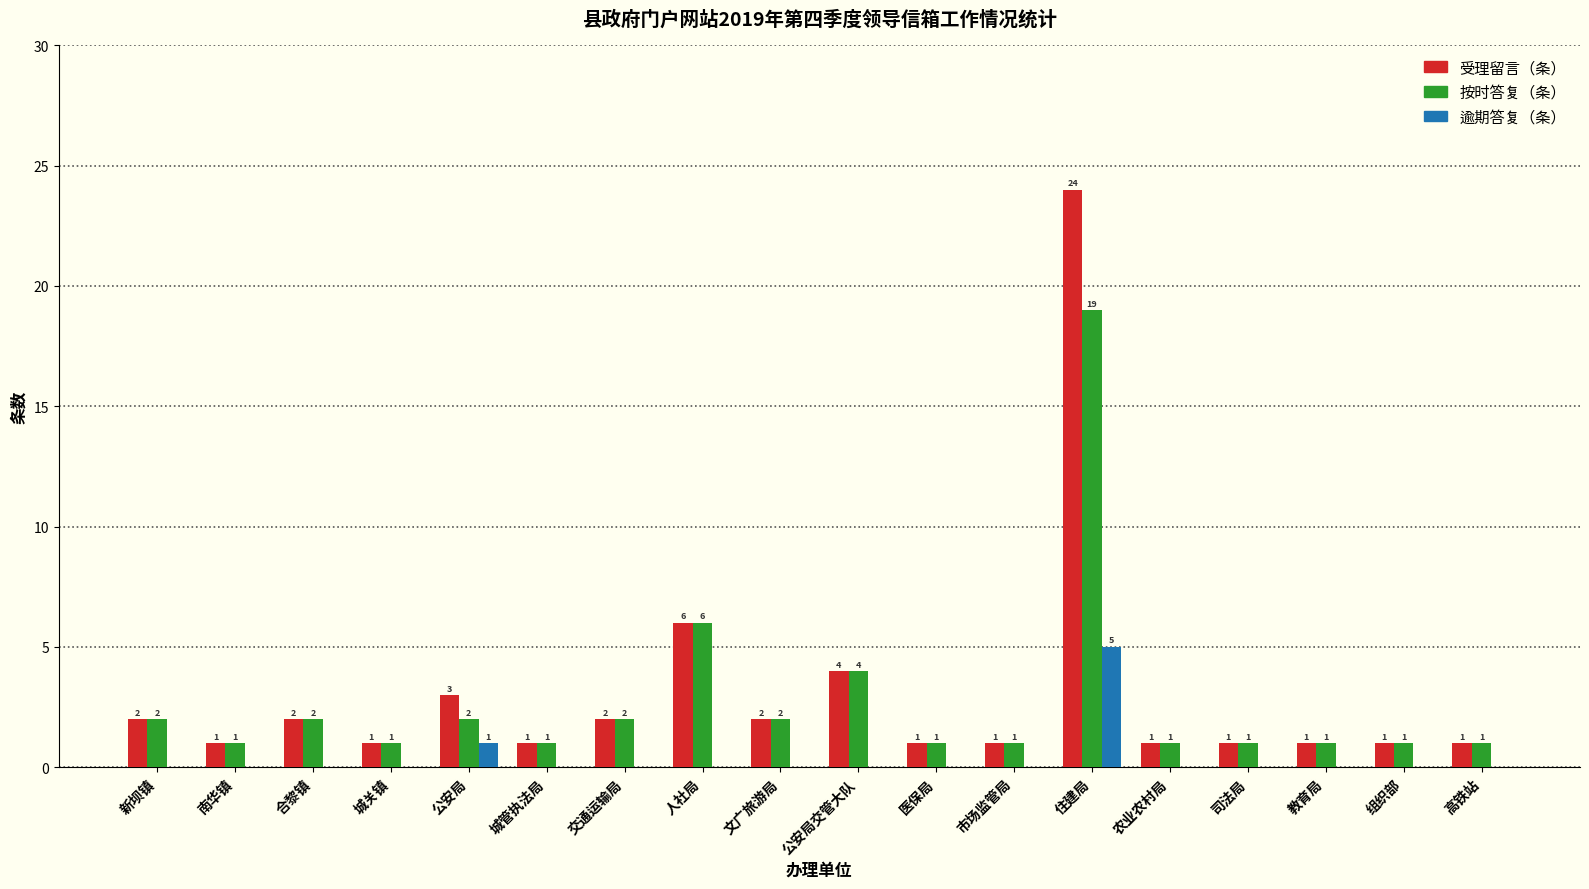

Which category has the highest value in the 按时答复（条） series?

住建局